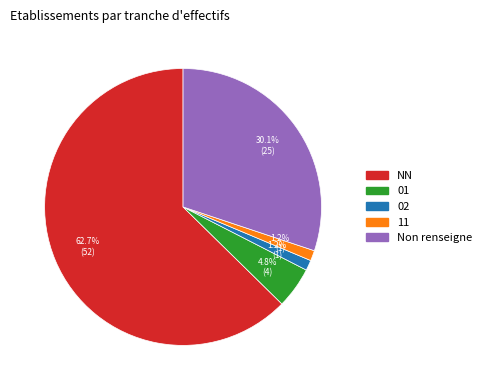

Is there any slice that represents more than half of the pie?

Yes